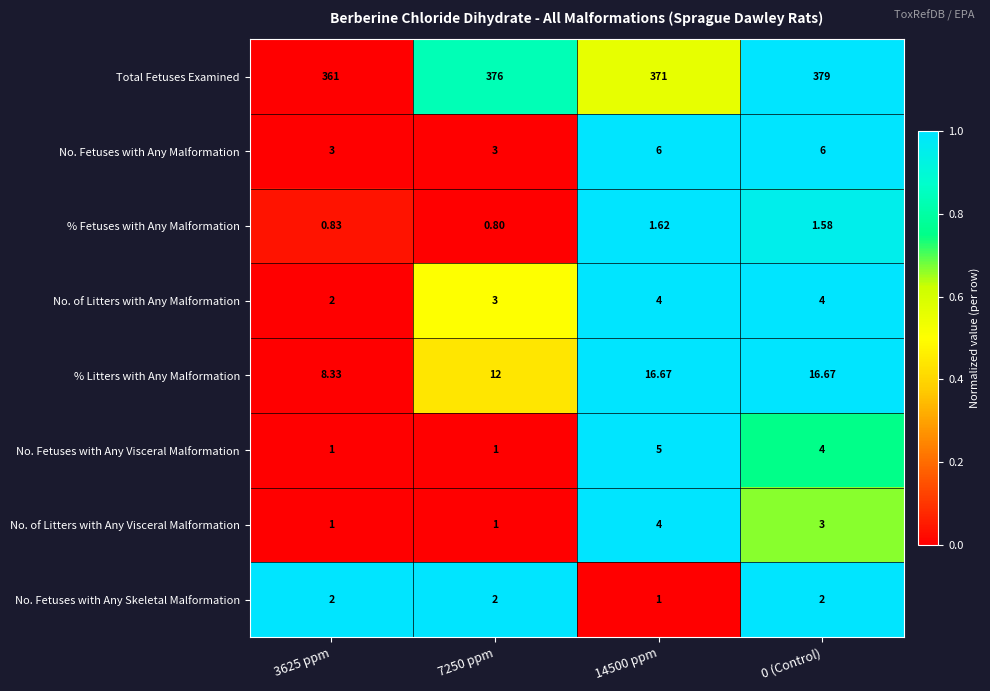

Which series has the largest total across all categories?

Total Fetuses Examined